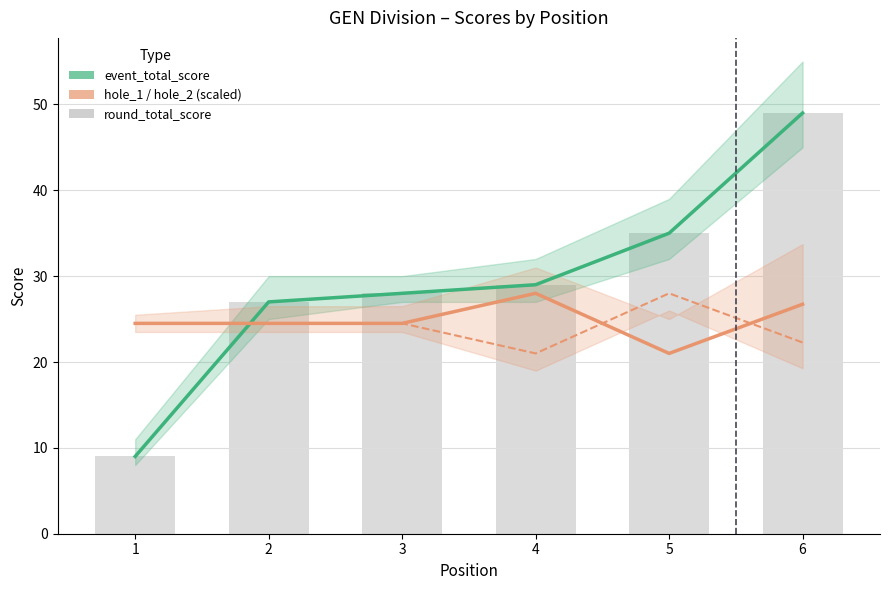

Reading left to right, transcribe all the data shown in this chart.

event_total_score: 1=9.0	2=27.0	3=28.0	4=29.0	5=35.0	6=49.0
hole_1 (scaled): 1=24.5	2=24.5	3=24.5	4=28.0	5=21.0	6=26.7
hole_2 (scaled): 1=24.5	2=24.5	3=24.5	4=21.0	5=28.0	6=22.3
round_total_score: 1=9.0	2=27.0	3=28.0	4=29.0	5=35.0	6=49.0